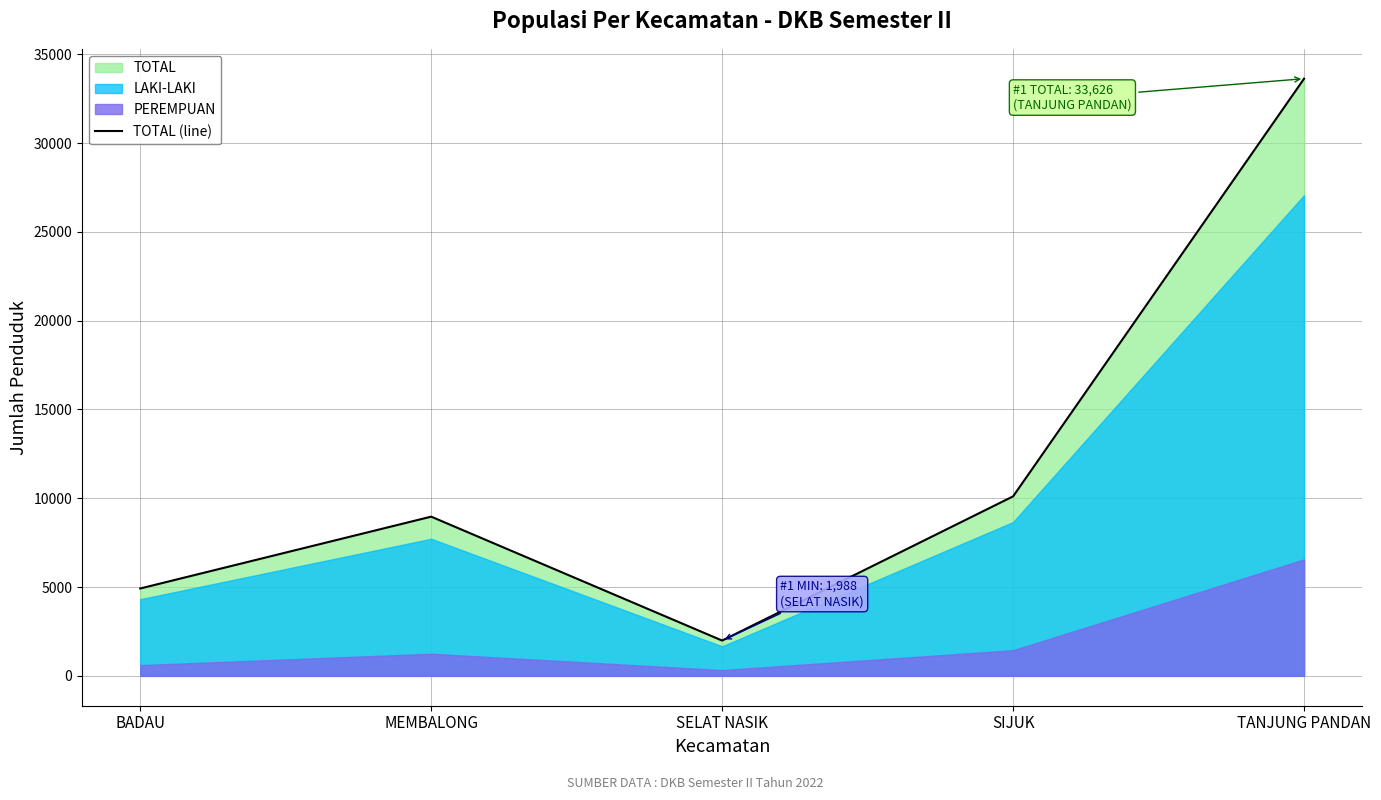

What is the minimum value shown in the chart?

1988